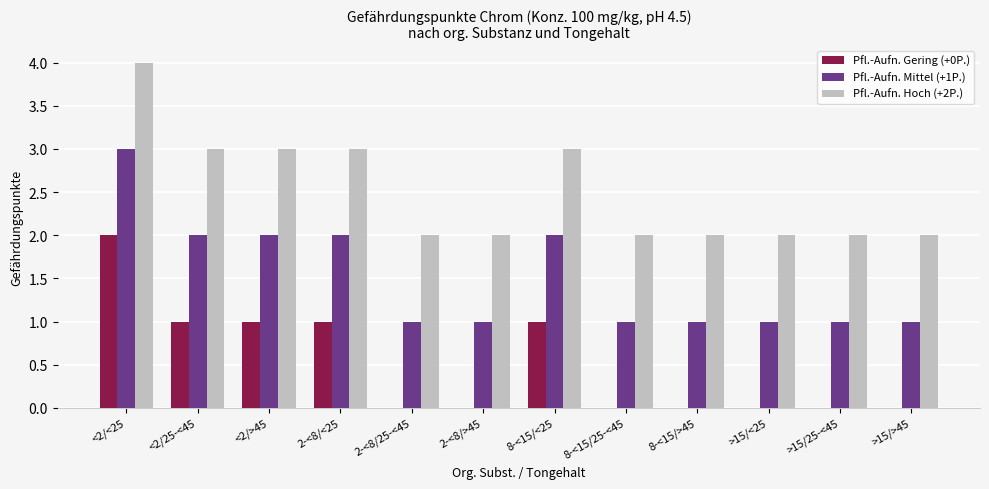

At which category is the sum across all series the highest?

<2/<25